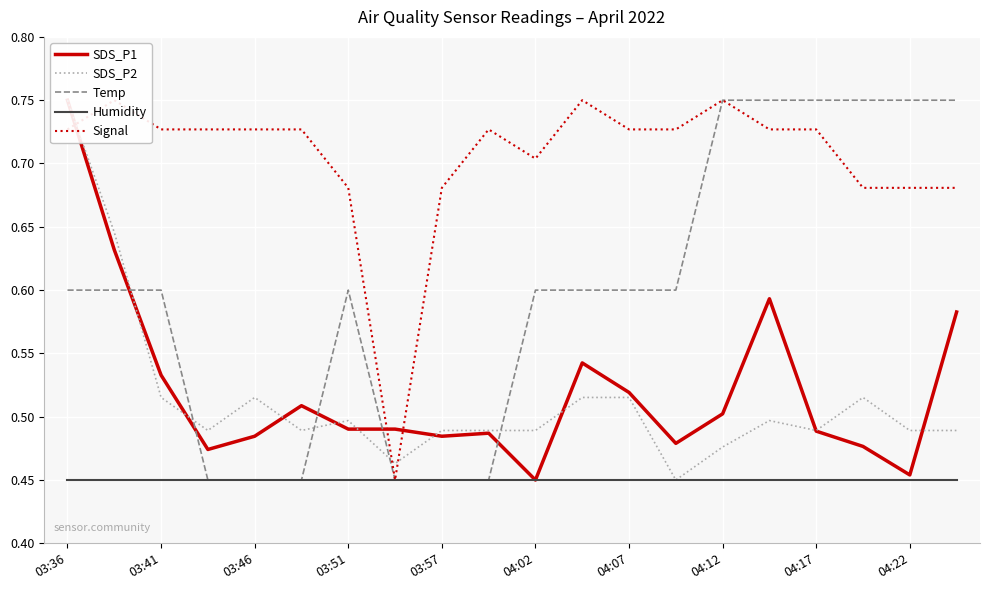

What is the smallest value displayed?

0.5